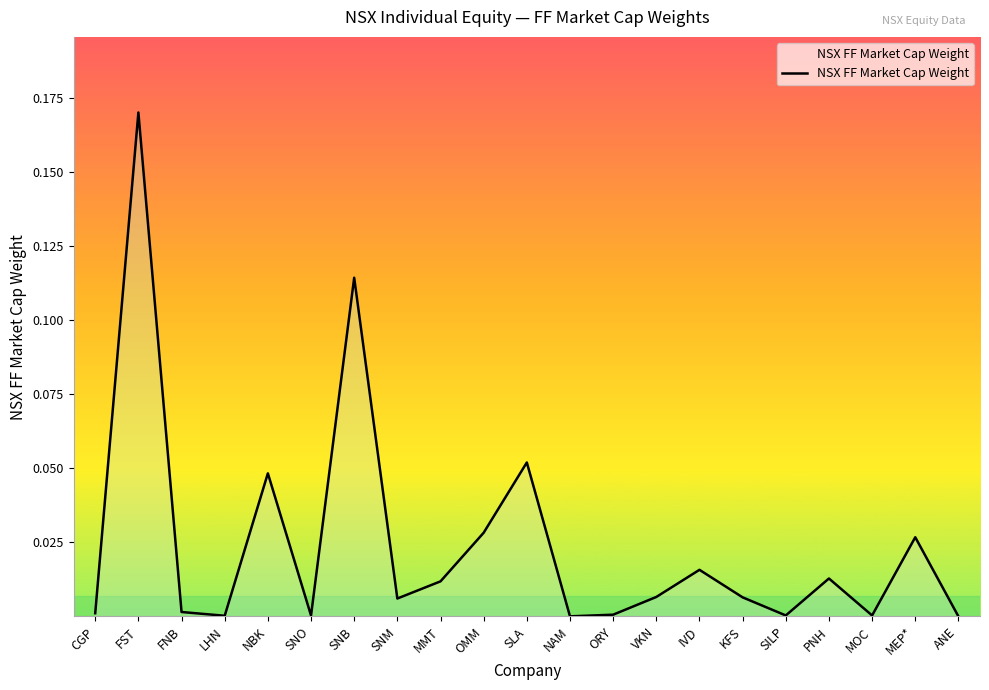

Is it true that the value at SNM is 0.0?

True